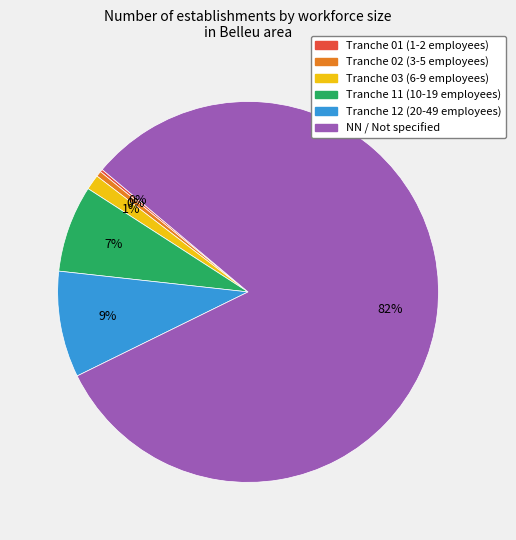

To the nearest percent, what is the average slice percentage?

17%